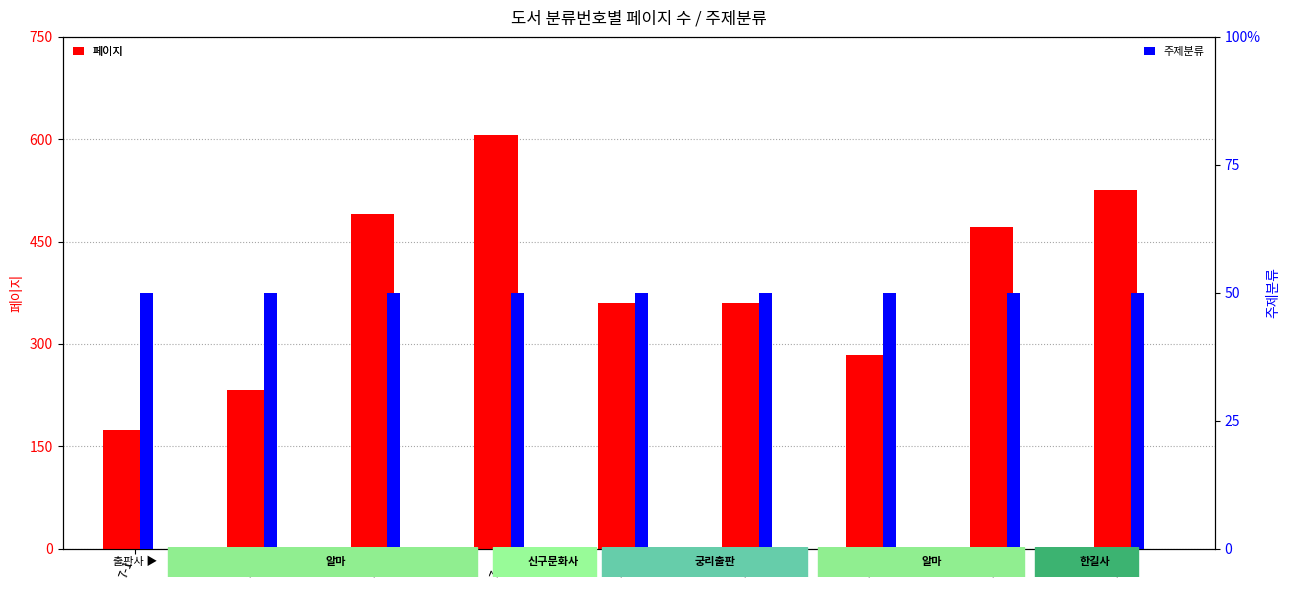

Rank the categories by 주제분류 value from lowest to highest.

7-1, 7-2, 7-3, 7-4, 7-5, 7-6, 7-7, 7-8, 7-9